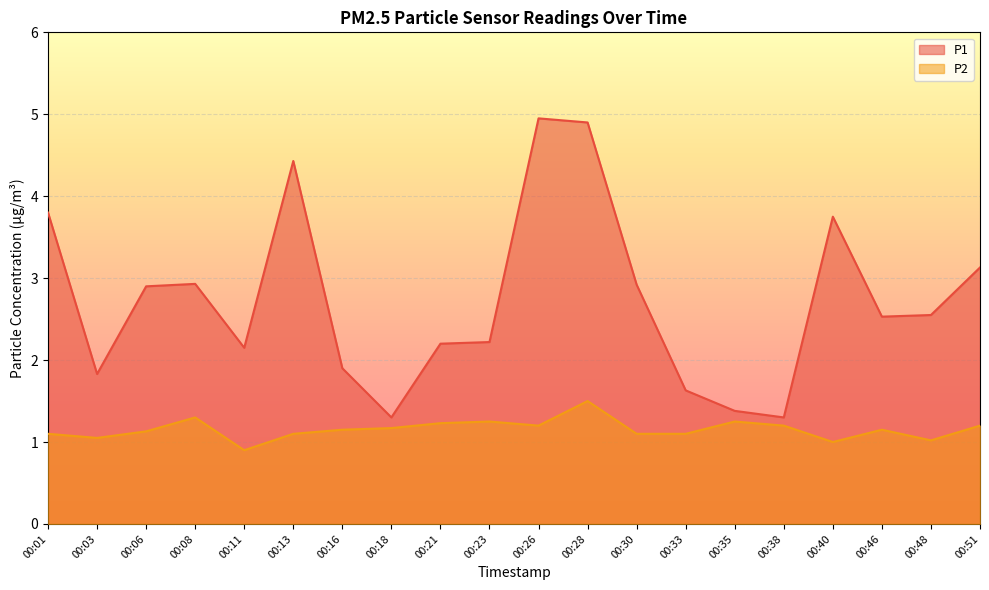

At which category does the chart reach its peak across all series?

00:26